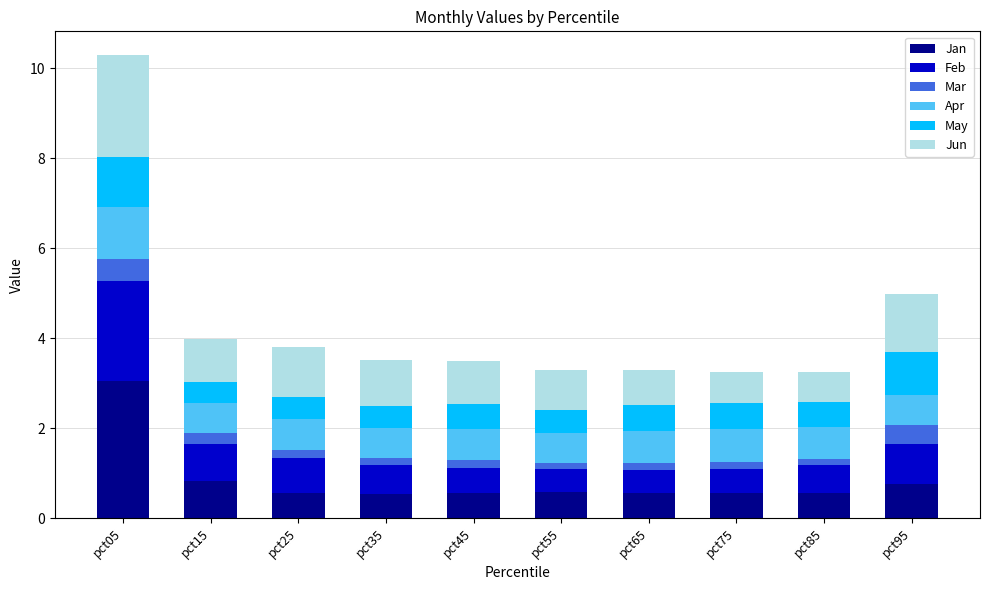

What is the total value across all series at pct95?

5.0